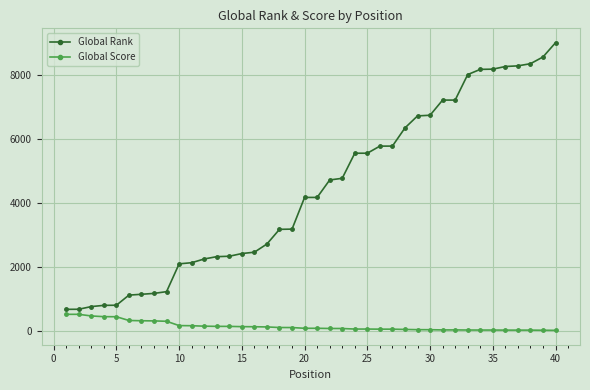

Rank the series by their maximum value, from lowest to highest.

Global Score, Global Rank